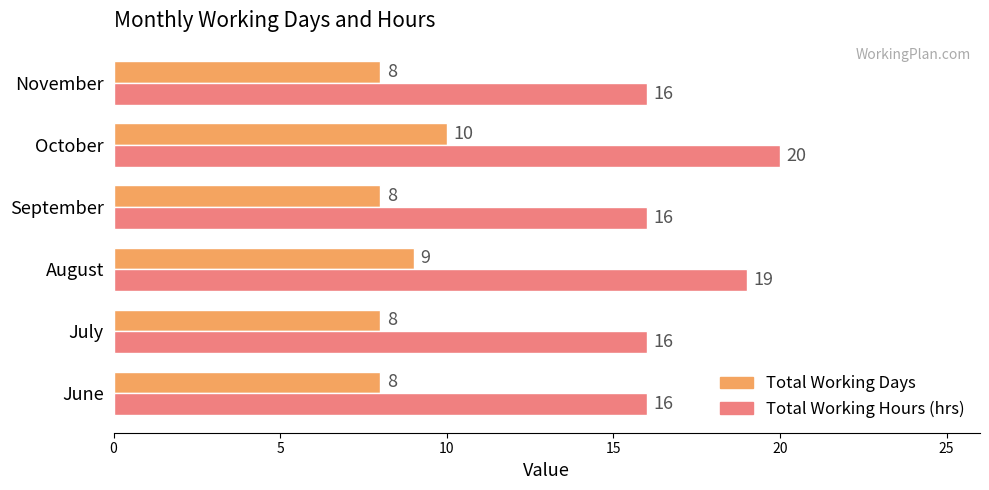

True or false: Total Working Hours (hrs) has a value of 16 at September.

True